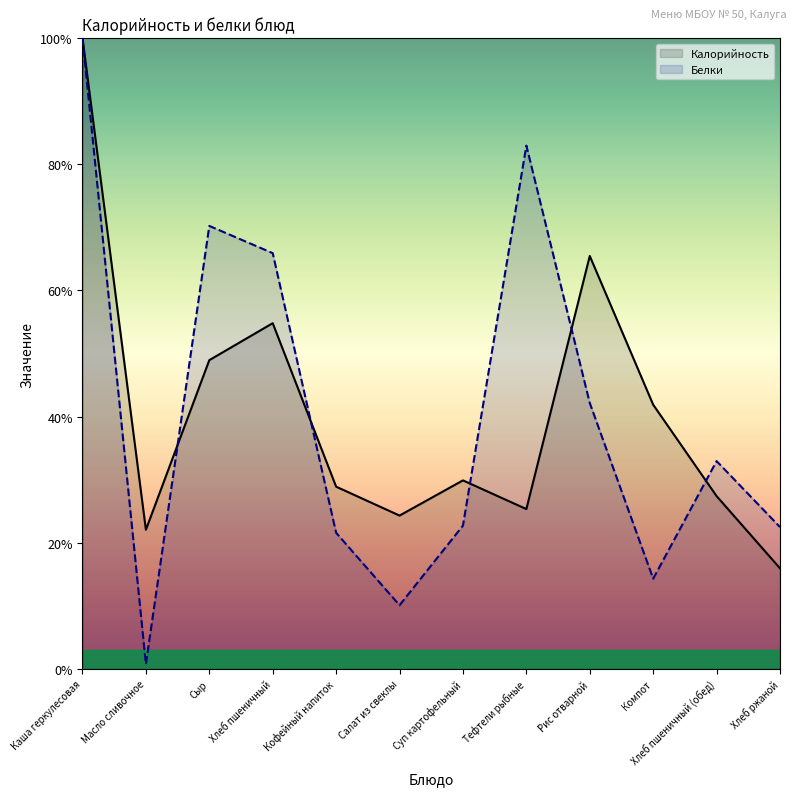

True or false: Белки has a value of 21.6 at Кофейный напиток.

True